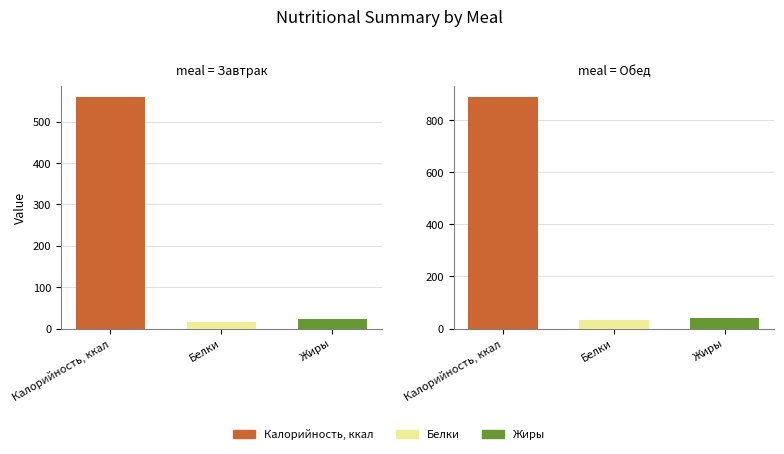

What is the difference between the highest and lowest values at Завтрак?

542.9